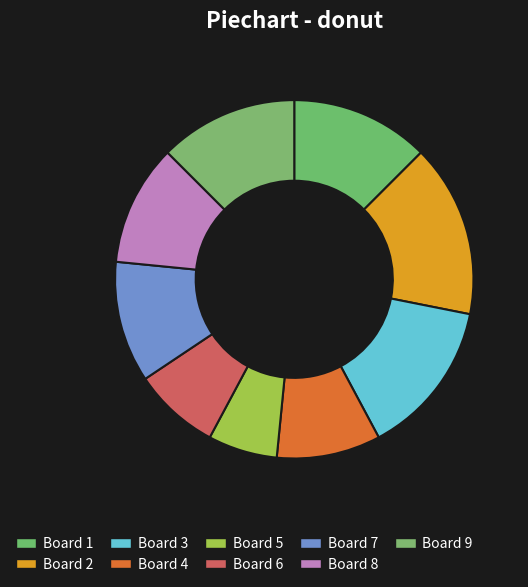

Is it true that Board 6 is 15% of the pie?

False